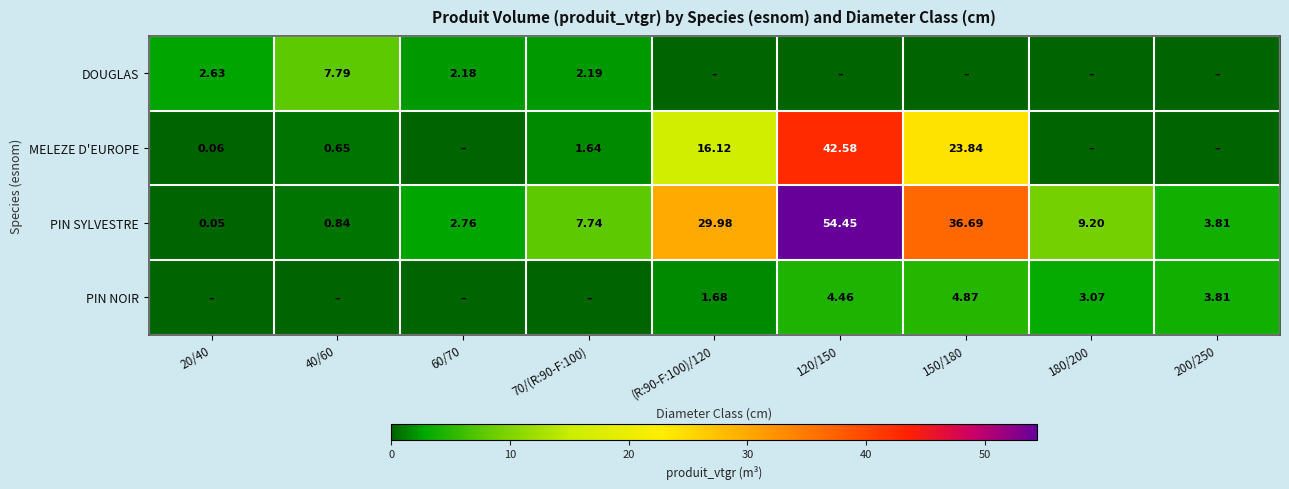

Is the value of PIN SYLVESTRE at 70/(R:90-F:100) greater than the value of DOUGLAS at 20/40?

Yes